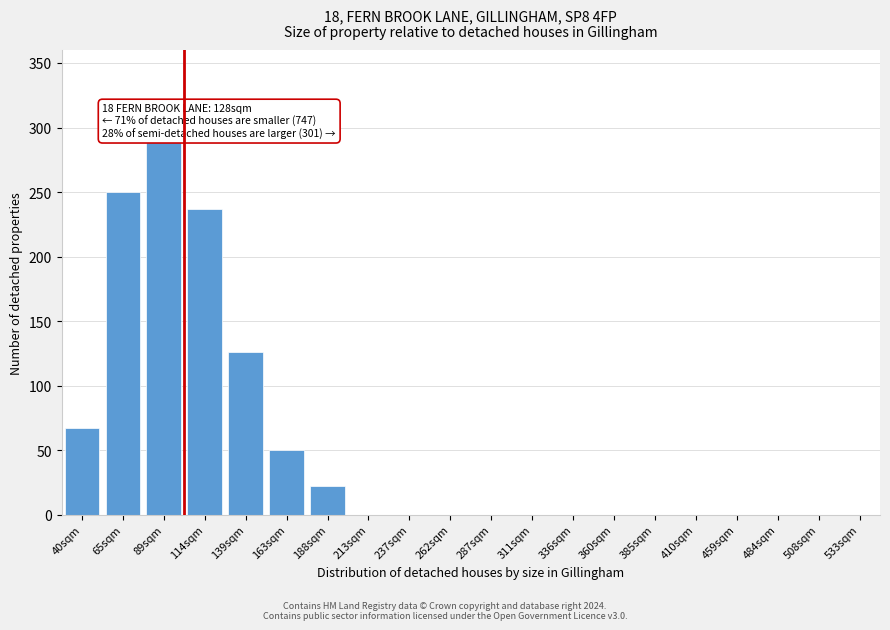

Reading left to right, list all the values displayed in this chart.

40sqm=67	65sqm=250	89sqm=291	114sqm=237	139sqm=126	163sqm=50	188sqm=22	213sqm=0	237sqm=0	262sqm=0	287sqm=0	311sqm=0	336sqm=0	360sqm=0	385sqm=0	410sqm=0	459sqm=0	484sqm=0	508sqm=0	533sqm=0